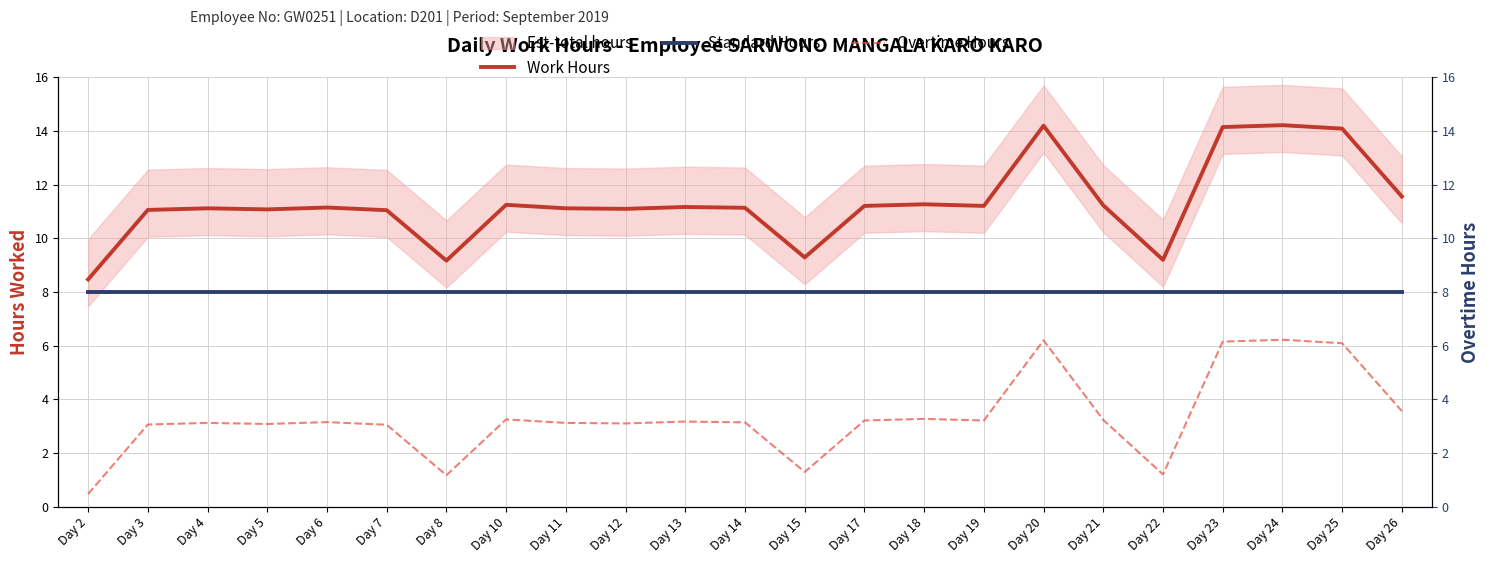

How many lines are shown in the chart?

3